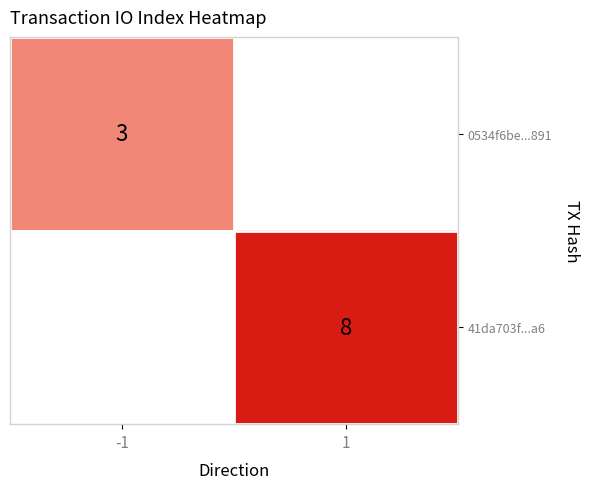

How many distinct data groups are displayed?

2